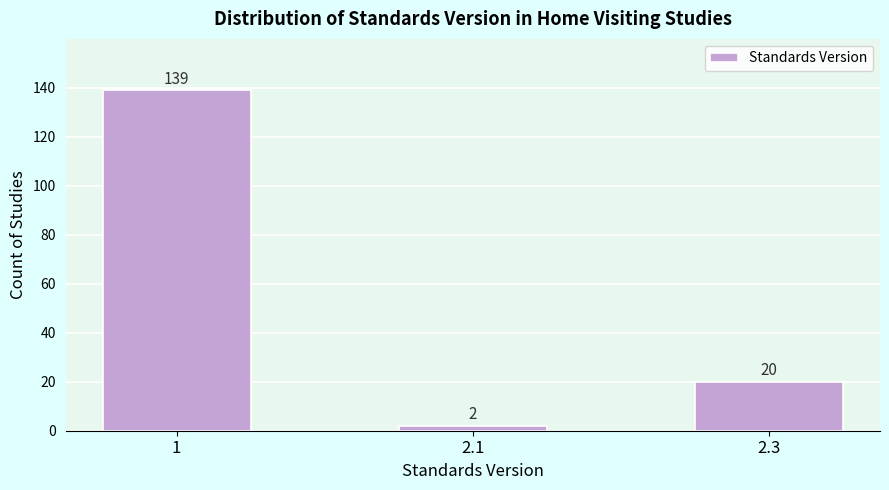

Reading right to left, what are all the values shown in this chart?

20	2	139